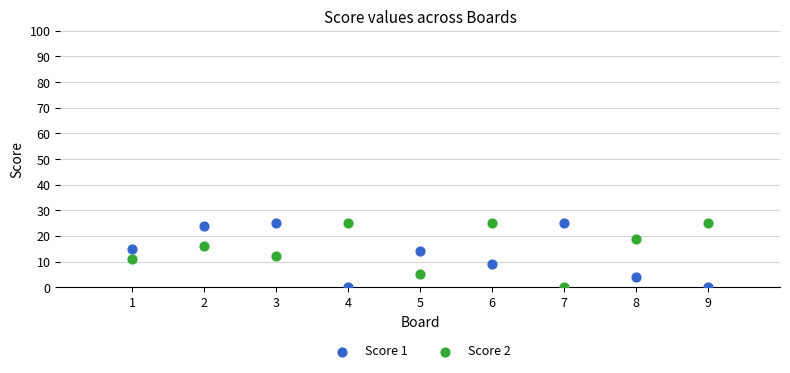

What is the X range (max minus min) for the scatter plot?

8